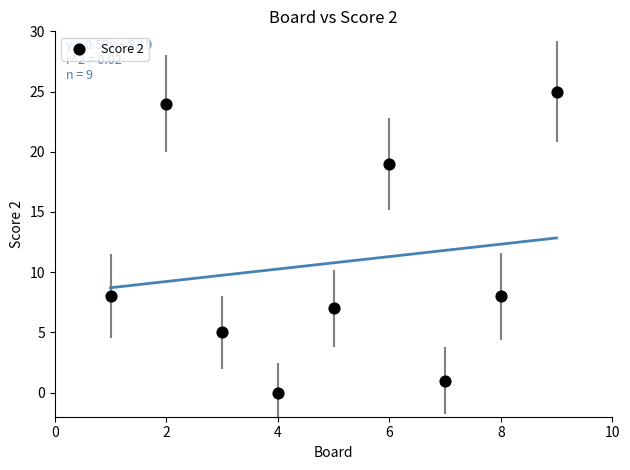

What is the average Y value?

11